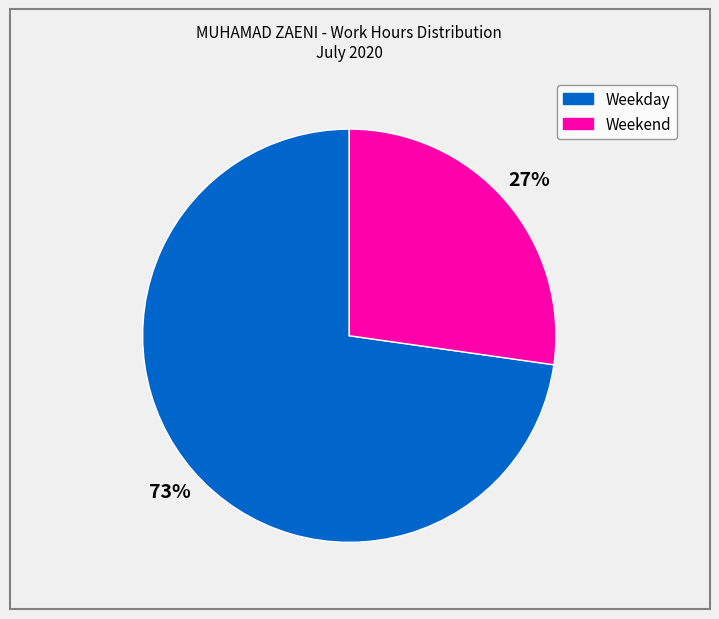

Does any single category account for the majority?

Yes